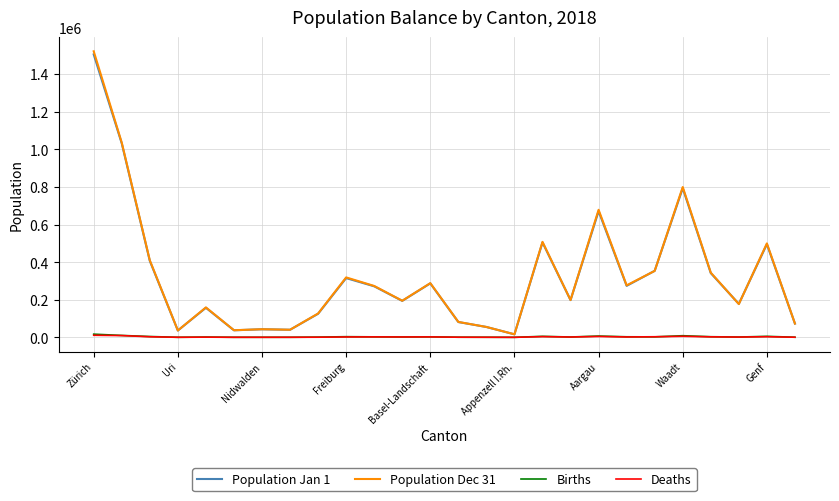

Which series has the widest spread of values?

Population Dec 31